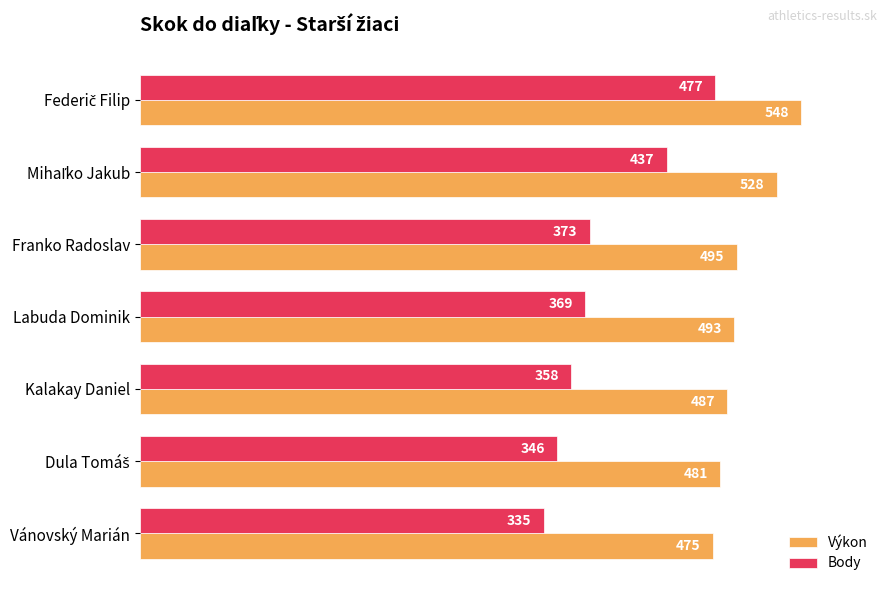

What are all the series names shown in the legend?

Výkon, Body